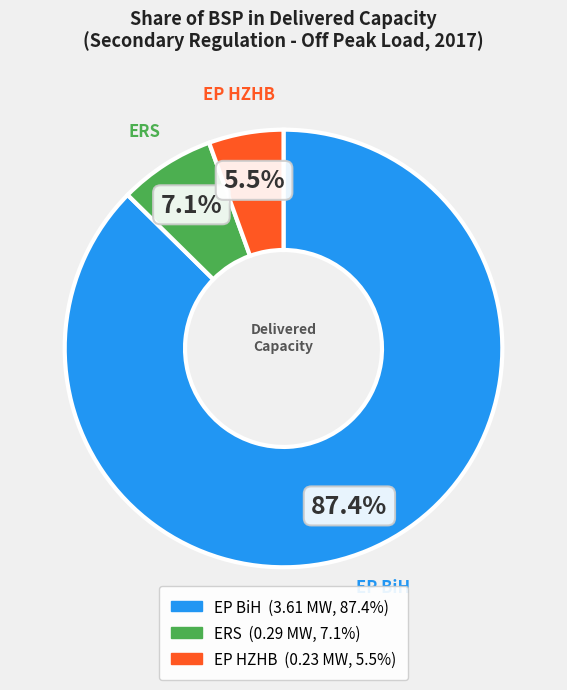

Rank the categories by value from highest to lowest.

EP BiH, ERS, EP HZHB